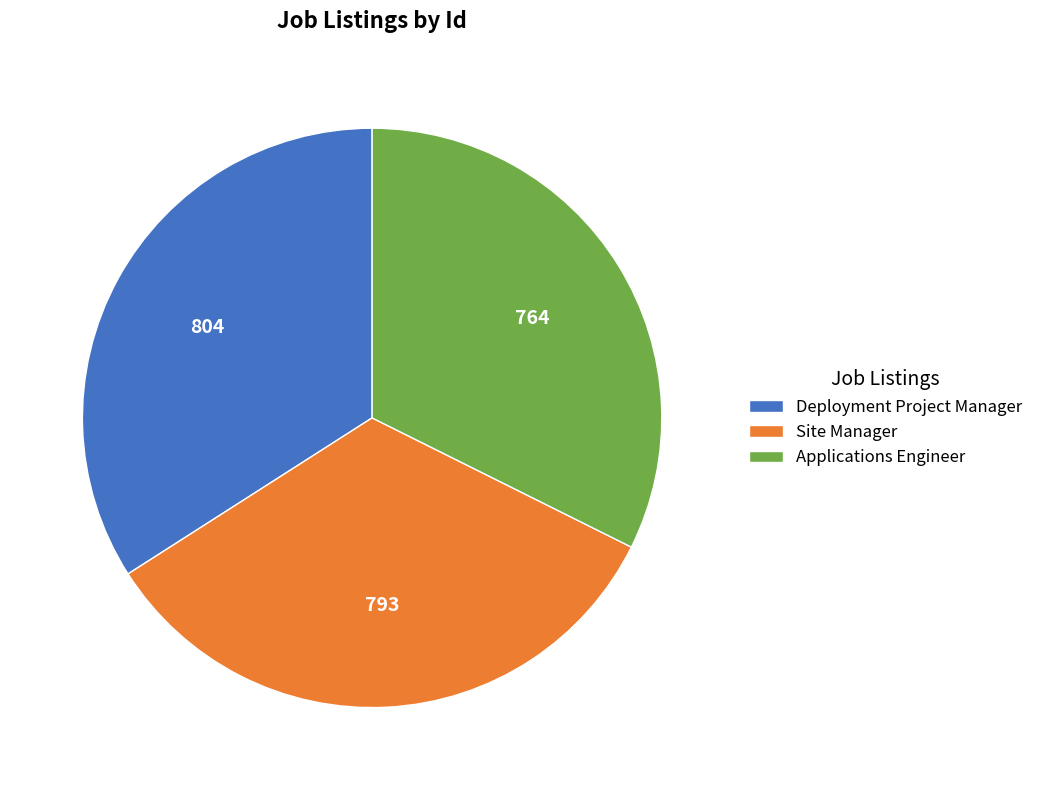

The Applications Engineer slice represents 21% of the pie. True or false?

False